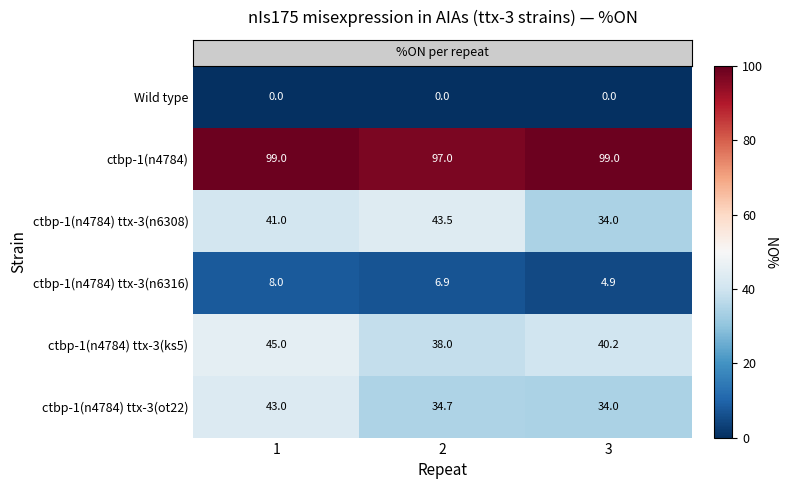

At which category is the sum across all series the highest?

1